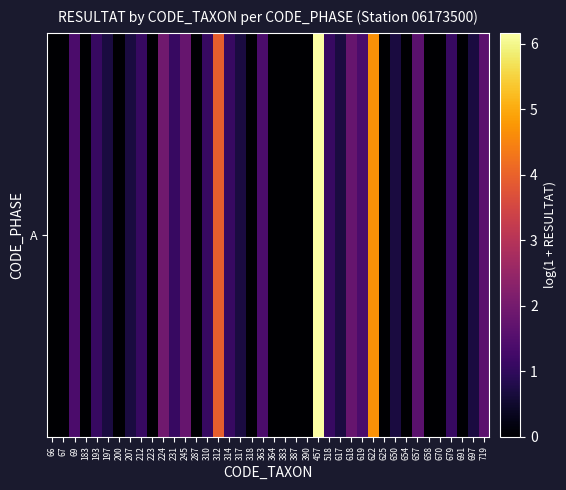

How many positive values are there?

24